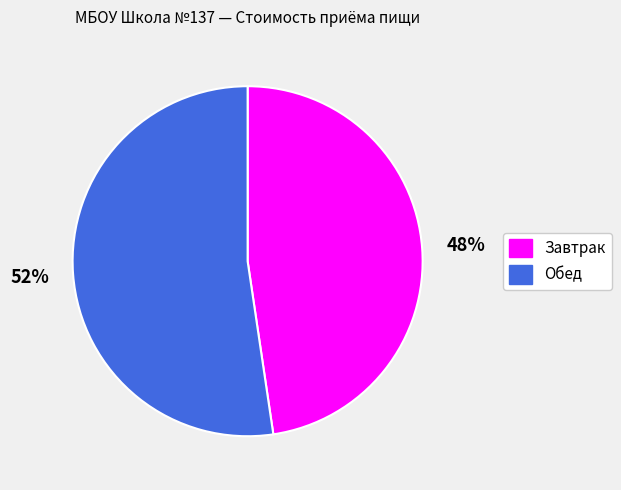

Which slice is the largest?

Обед